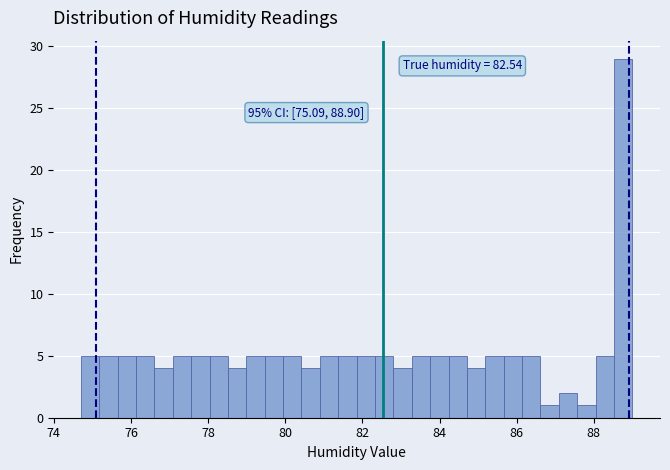

Read against the x-axis, roughly where is the centre of the tallest bar?

88.8